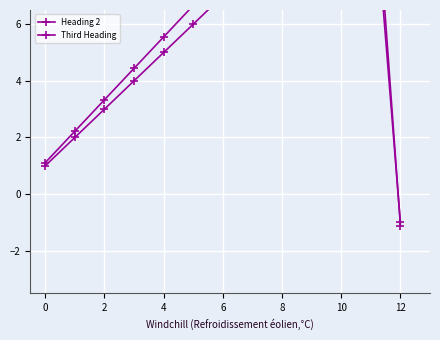

Which has a higher value, 11 or 10?

11